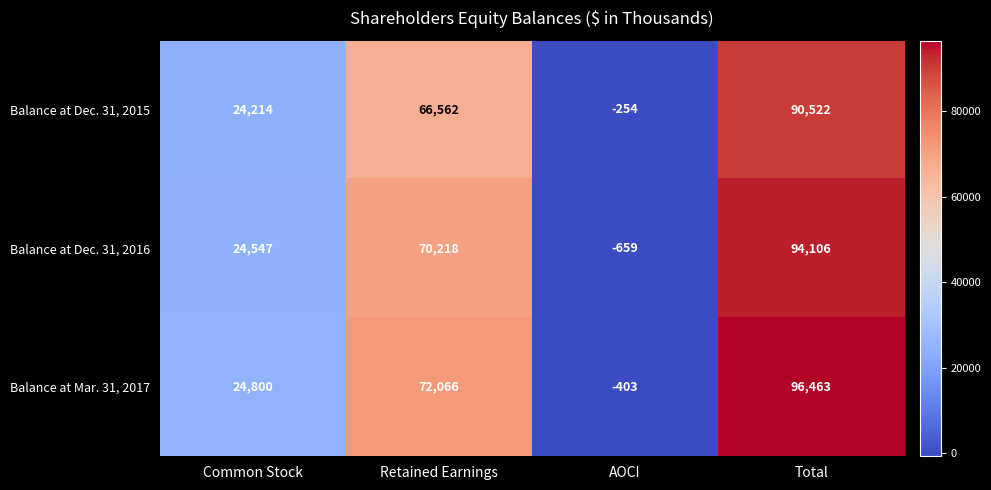

Reading left to right, extract all data points from this chart.

Balance at Dec. 31, 2015: Common Stock=24214	Retained Earnings=66562	AOCI=-254	Total=90522
Balance at Dec. 31, 2016: Common Stock=24547	Retained Earnings=70218	AOCI=-659	Total=94106
Balance at Mar. 31, 2017: Common Stock=24800	Retained Earnings=72066	AOCI=-403	Total=96463